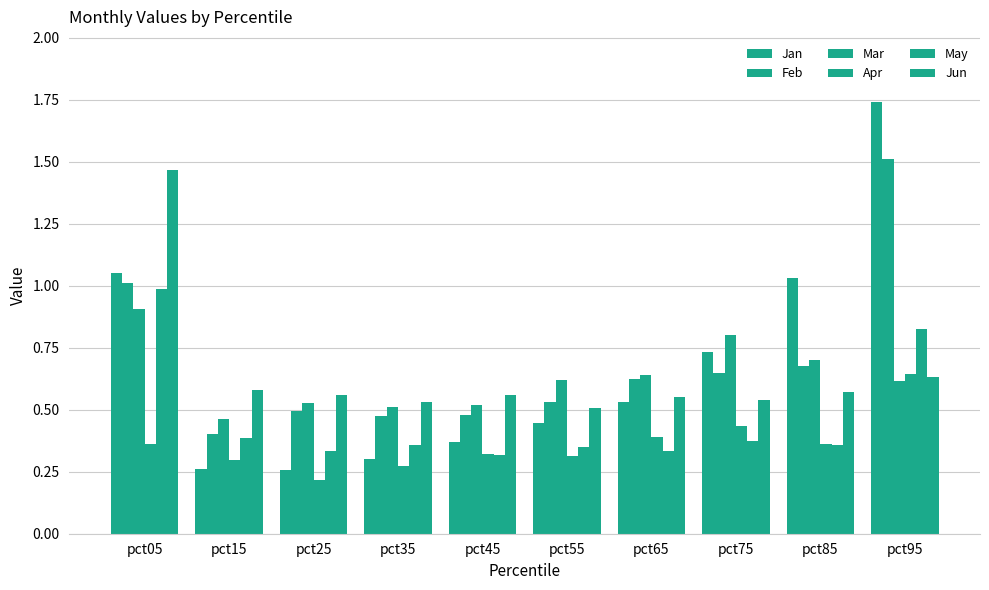

Is the value of May at pct65 greater than the value of Mar at pct45?

No